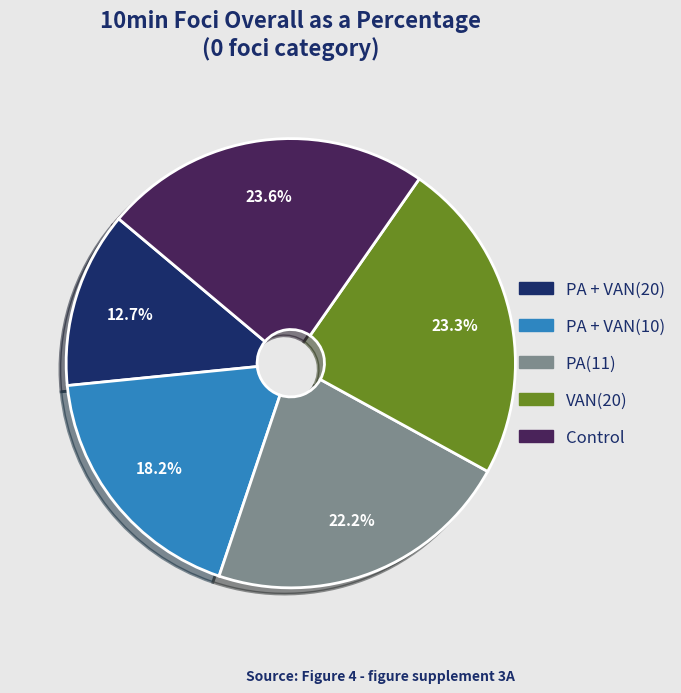

What percentage is the PA + VAN(10) slice, to the nearest percent?

18%